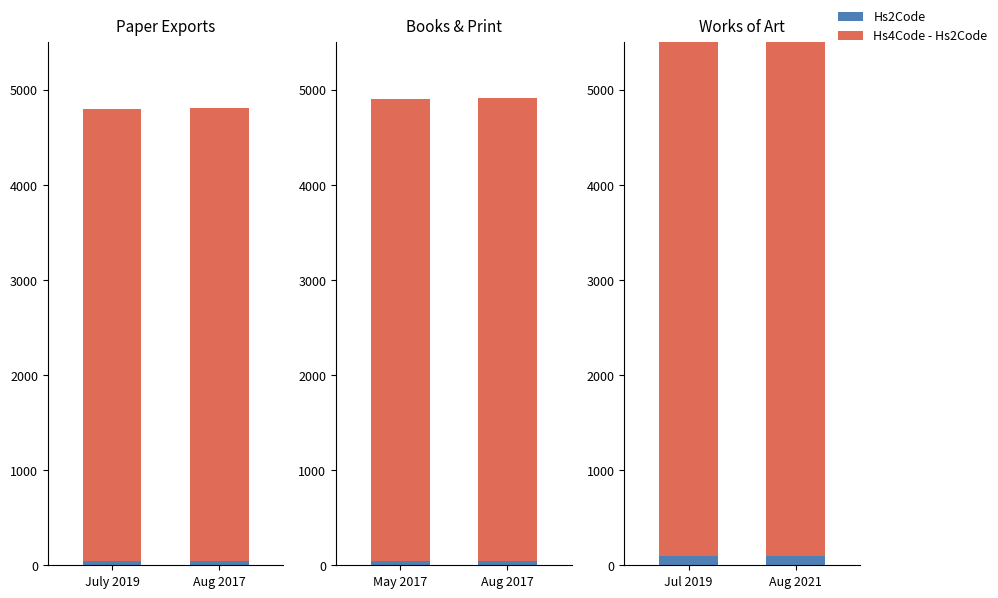

What is the average value of the Hs2Code series?

97